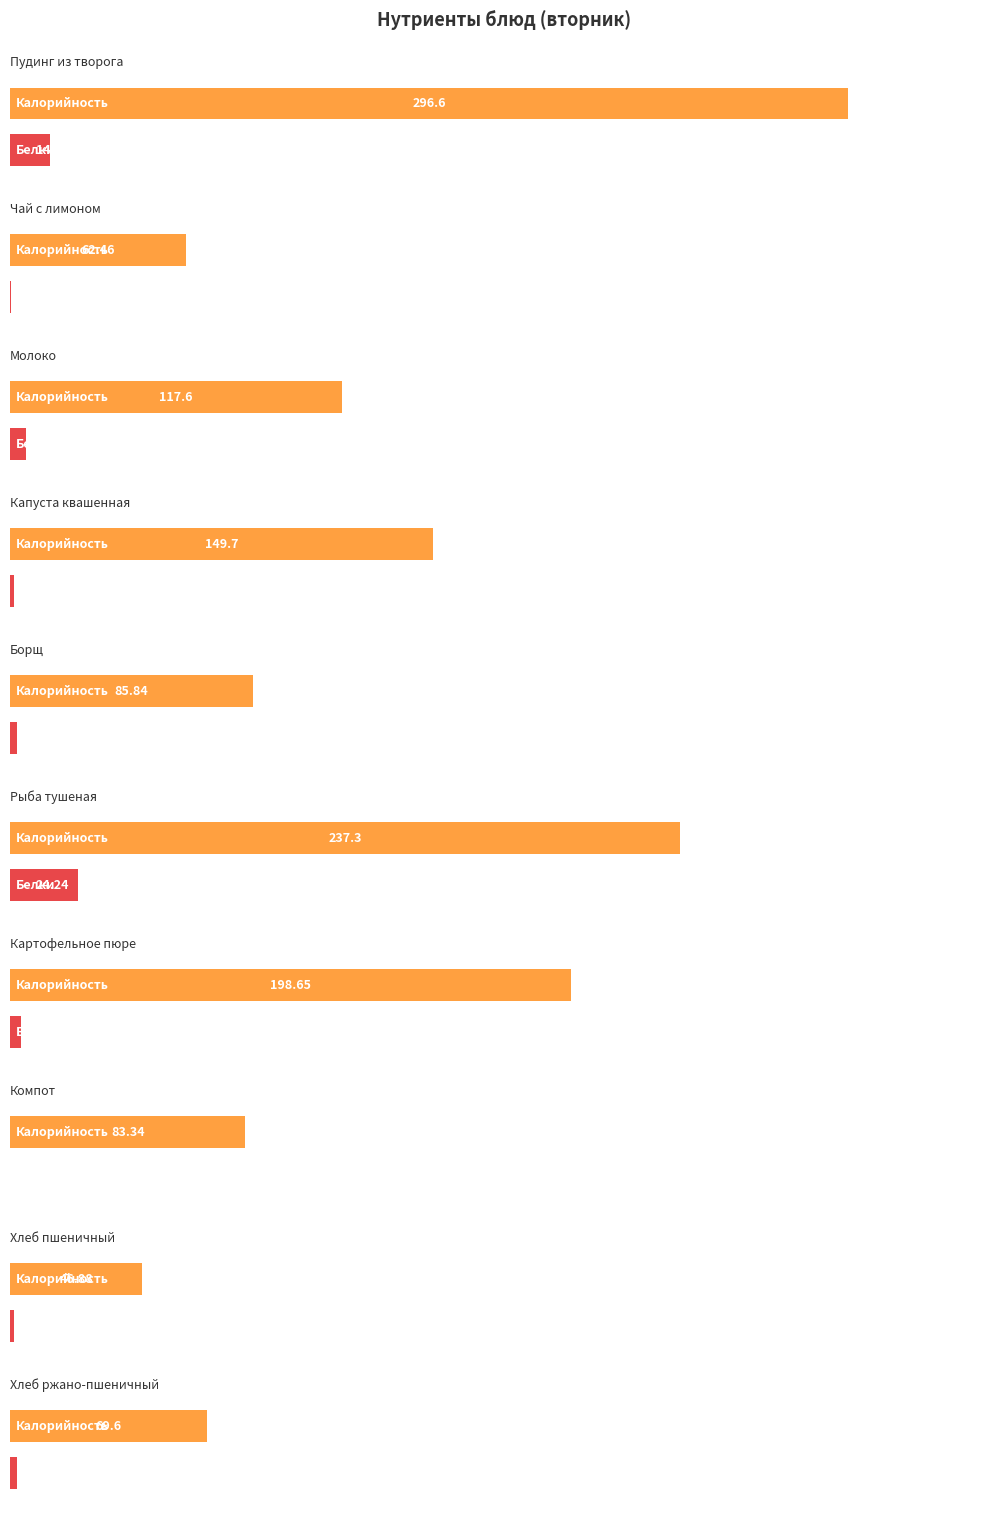

What is the difference between the maximum and second lowest values in the Белки series?

24.0